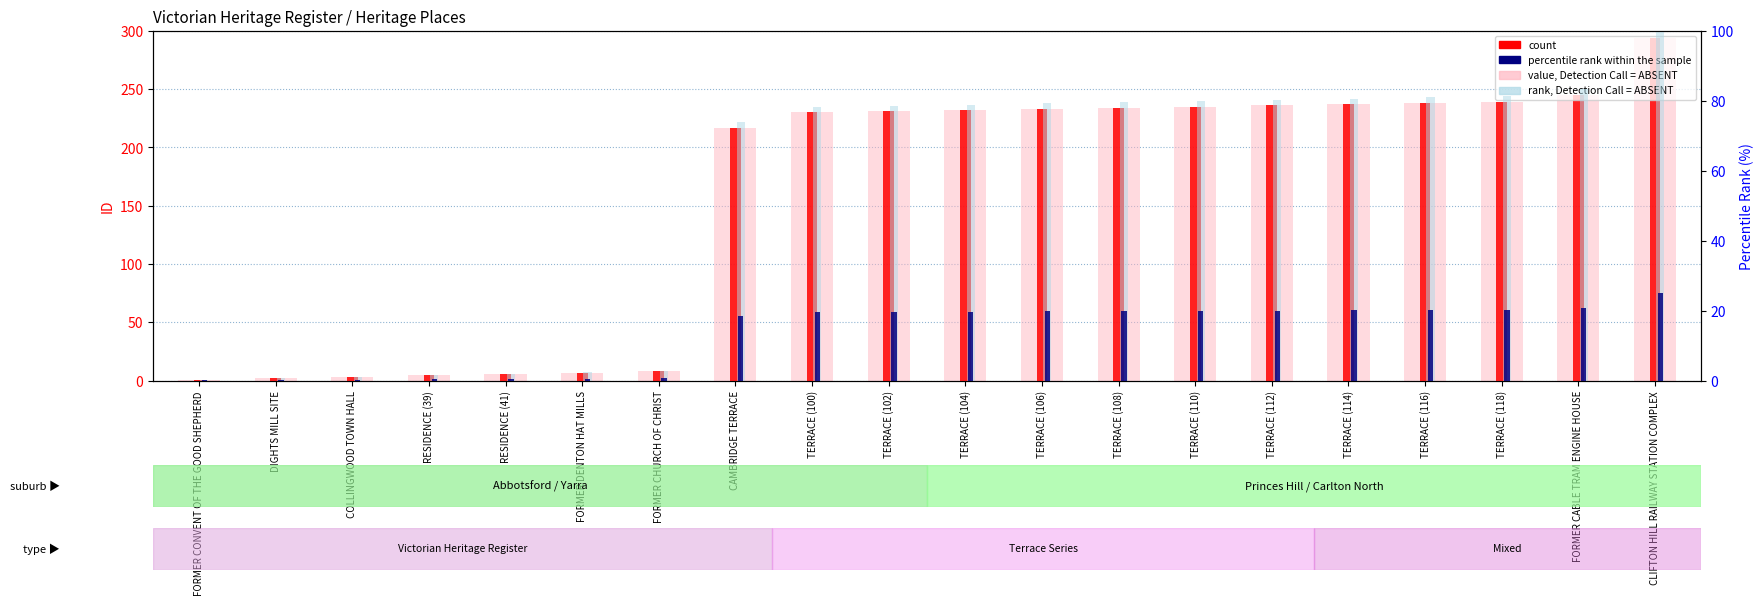

The rank, Detection Call = ABSENT series shows 78.2 at TERRACE (100). True or false?

True